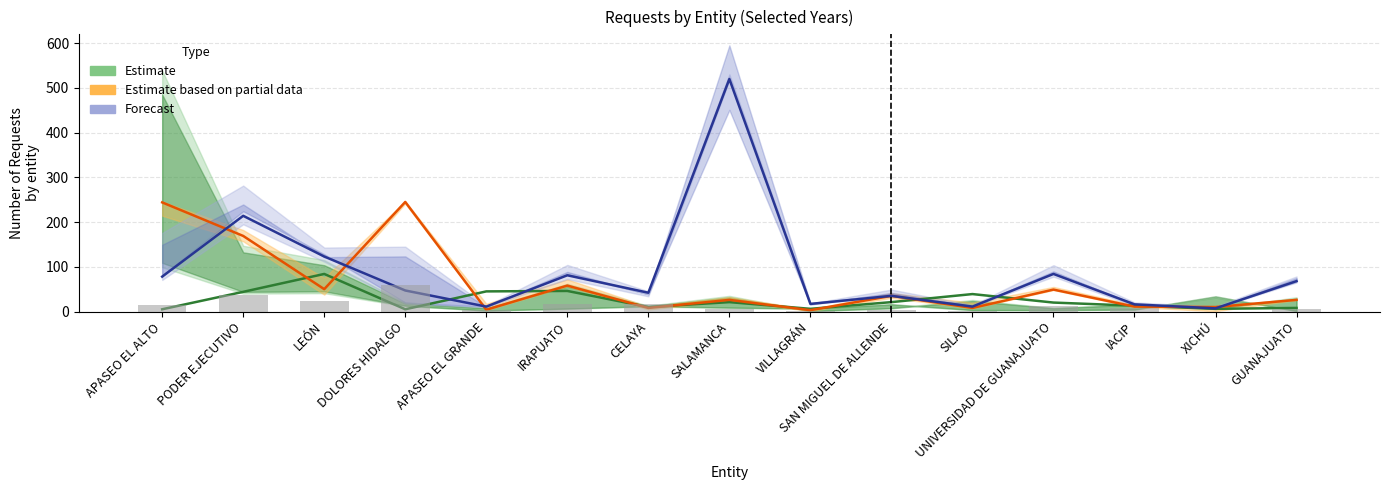

Reading left to right, list all the values displayed in this chart.

Estimate: APASEO EL ALTO=5	PODER EJECUTIVO=44	LEÓN=84	DOLORES HIDALGO=5	APASEO EL GRANDE=45	IRAPUATO=46	CELAYA=10	SALAMANCA=21	VILLAGRÁN=6	SAN MIGUEL DE ALLENDE=21	SILAO=39	UNIVERSIDAD DE GUANAJUATO=20	IACIP=13	XICHÚ=6	GUANAJUATO=8
Estimate based on partial data: APASEO EL ALTO=244	PODER EJECUTIVO=169	LEÓN=50	DOLORES HIDALGO=245	APASEO EL GRANDE=4	IRAPUATO=58	CELAYA=8	SALAMANCA=26	VILLAGRÁN=3	SAN MIGUEL DE ALLENDE=35	SILAO=8	UNIVERSIDAD DE GUANAJUATO=49	IACIP=11	XICHÚ=10	GUANAJUATO=26
Forecast: APASEO EL ALTO=78	PODER EJECUTIVO=214	LEÓN=123	DOLORES HIDALGO=47	APASEO EL GRANDE=11	IRAPUATO=81	CELAYA=42	SALAMANCA=520	VILLAGRÁN=17	SAN MIGUEL DE ALLENDE=35	SILAO=11	UNIVERSIDAD DE GUANAJUATO=84	IACIP=16	XICHÚ=7	GUANAJUATO=68
Reported (2013): APASEO EL ALTO=15	PODER EJECUTIVO=38	LEÓN=23	DOLORES HIDALGO=59	APASEO EL GRANDE=3	IRAPUATO=17	CELAYA=16	SALAMANCA=5	VILLAGRÁN=1	SAN MIGUEL DE ALLENDE=3	SILAO=1	UNIVERSIDAD DE GUANAJUATO=12	IACIP=7	XICHÚ=0	GUANAJUATO=6